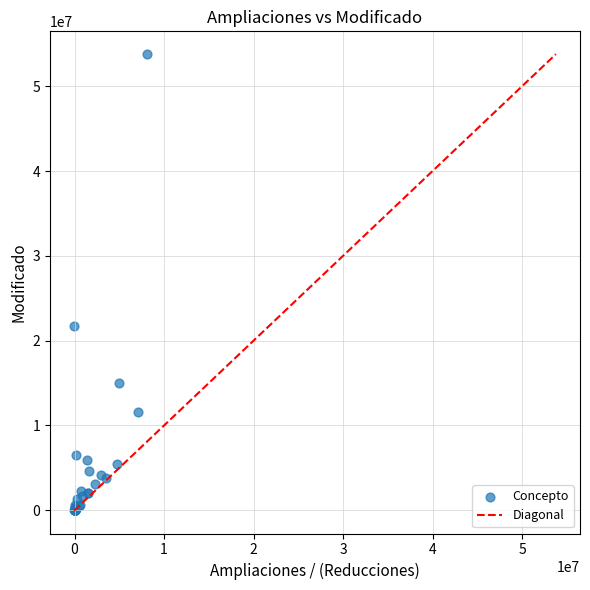

What Y value in the scatter plot is closest to 26889567?

21748909.8